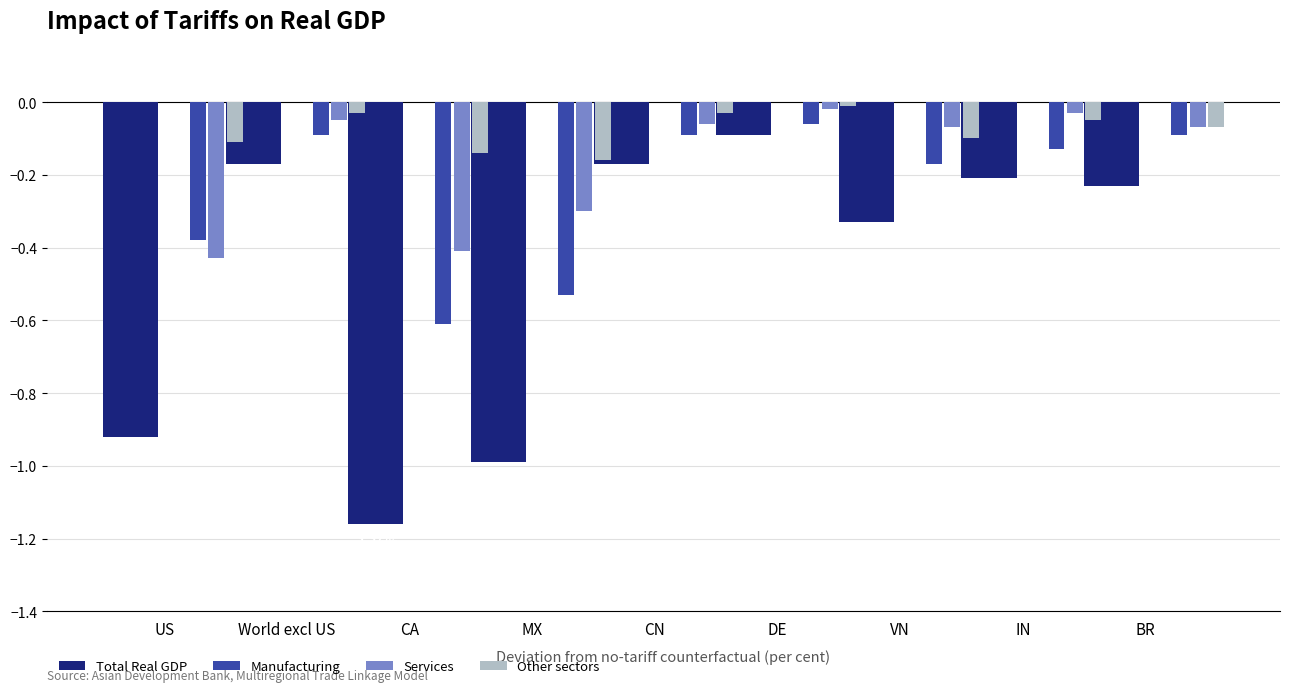

What is the value of the Services bar at the 2nd from the left?

-0.1